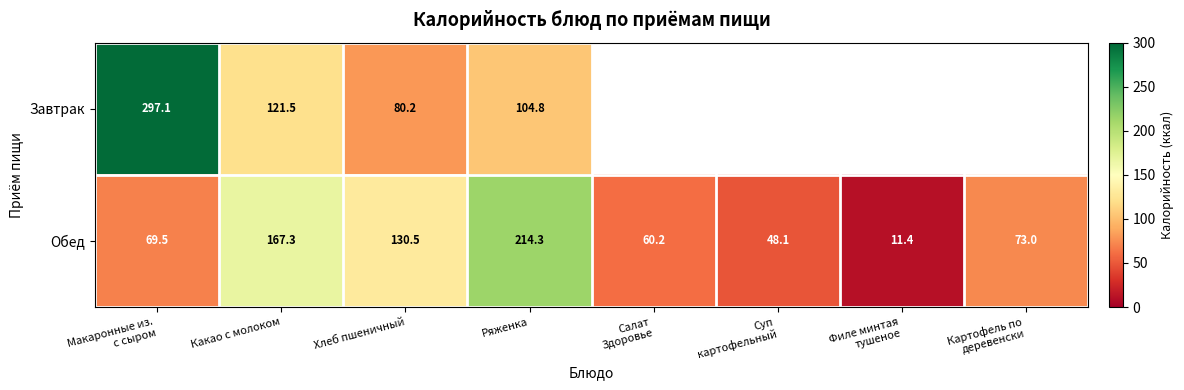

Rank the series at Макаронные из.
с сыром from highest to lowest value.

Завтрак, Обед